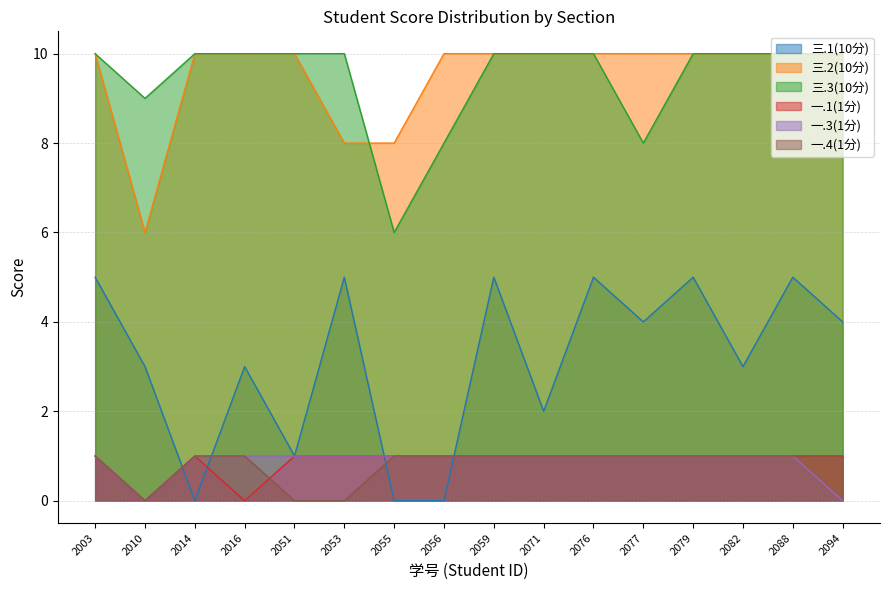

How many times do 一.4(1分) and 三.1(10分) cross each other?

4